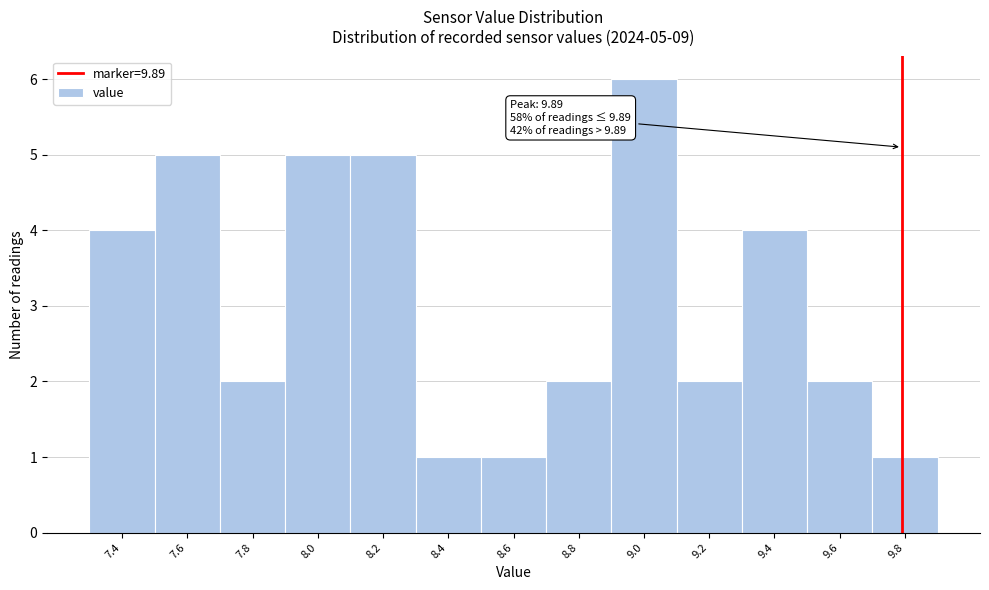

Reading left to right, transcribe all the data shown in this chart.

4	5	2	5	5	1	1	2	6	2	4	2	1